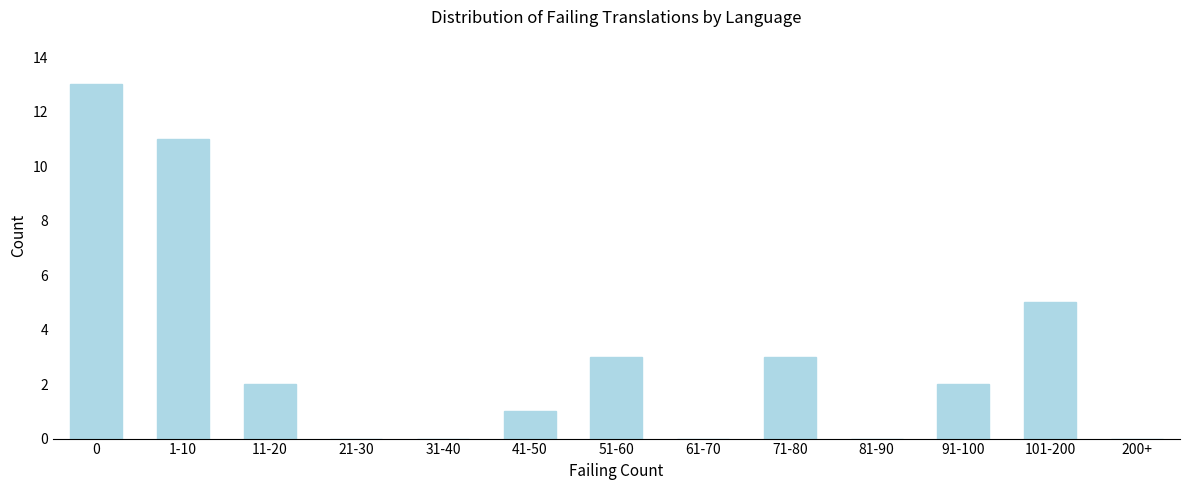

Reading right to left, transcribe all the data shown in this chart.

200+=0	101-200=5	91-100=2	81-90=0	71-80=3	61-70=0	51-60=3	41-50=1	31-40=0	21-30=0	11-20=2	1-10=11	0=13